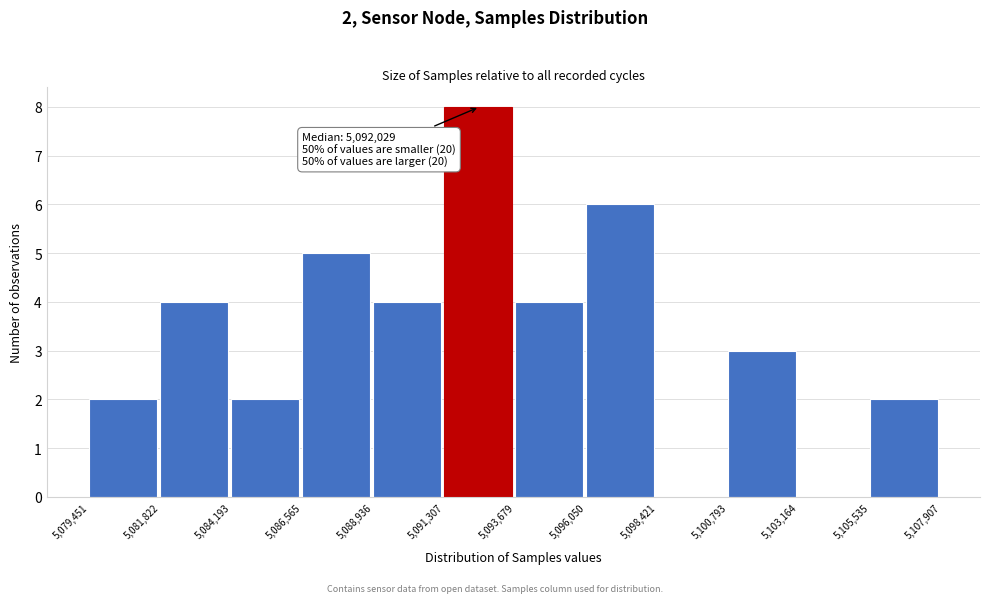

Which range on the x-axis has the tallest bar?

5,091,307 to 5,093,679